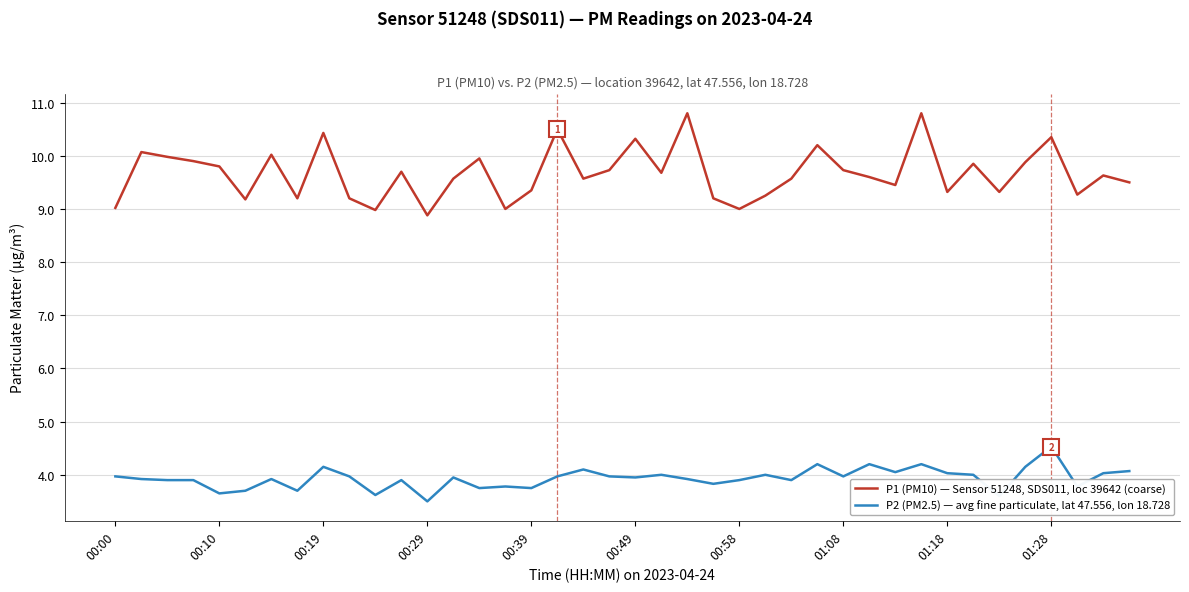

Which series has the largest total across all categories?

P1 (PM10) — Sensor 51248, SDS011, loc 39642 (coarse)